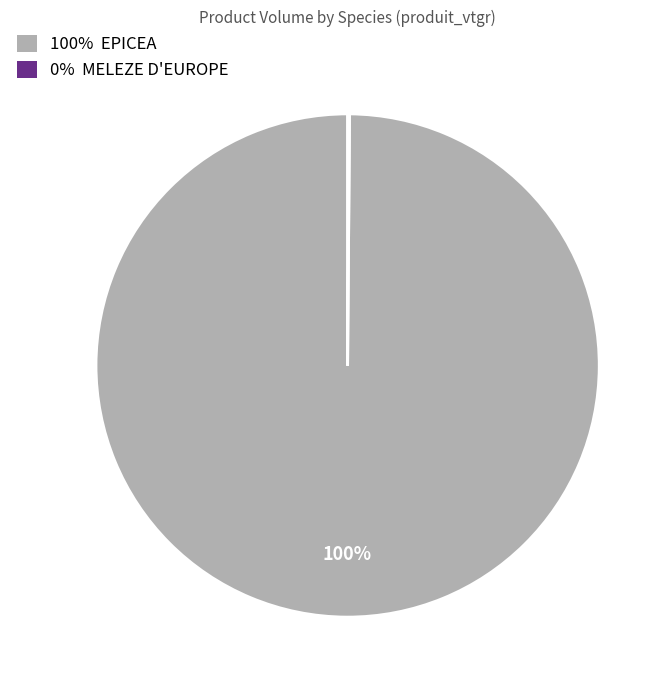

The 100% EPICEA slice represents 100% of the pie. True or false?

True